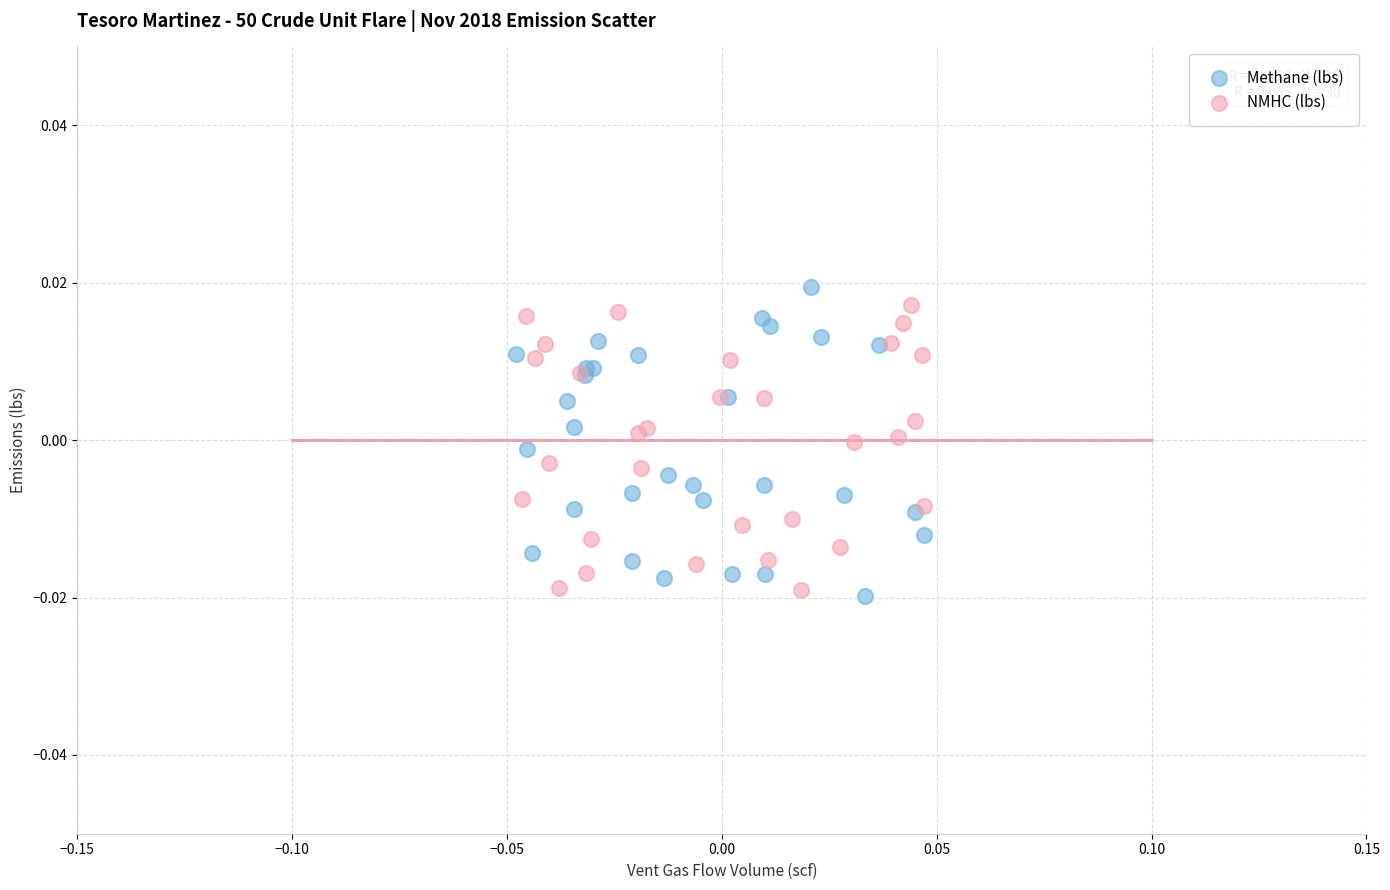

Which series has the widest spread of Y values?

Methane (lbs)